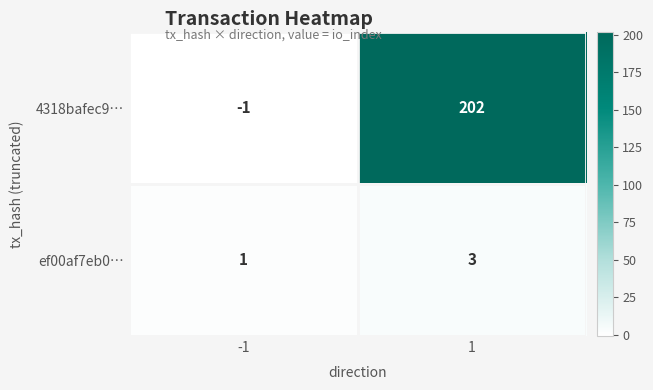

What is the maximum value shown in the chart?

202